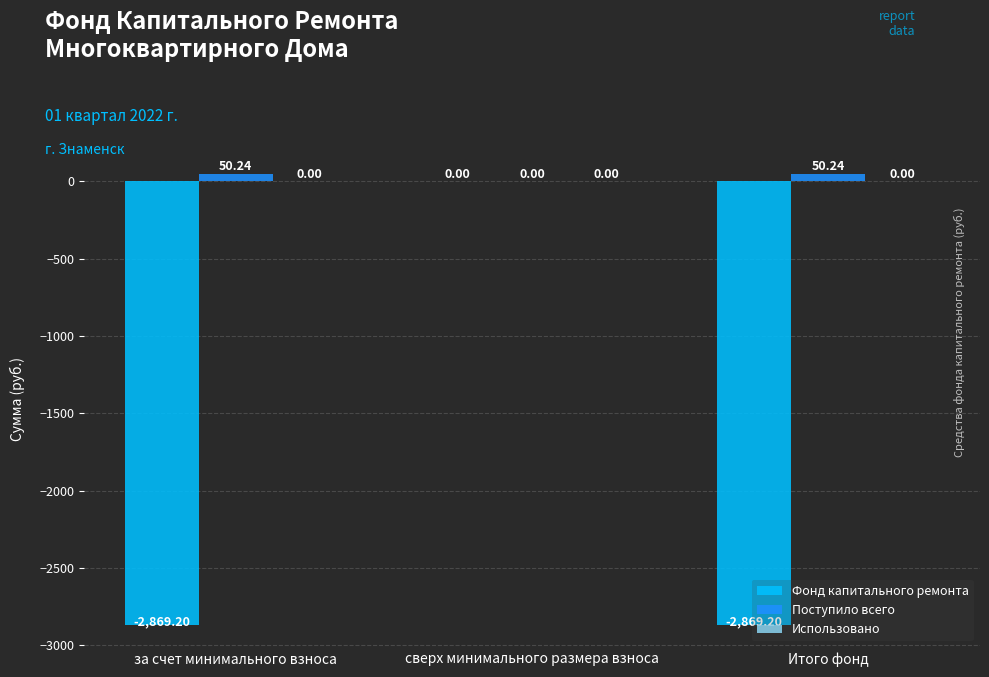

At which label is Фонд капитального ремонта closest to -1434?

сверх минимального размера взноса